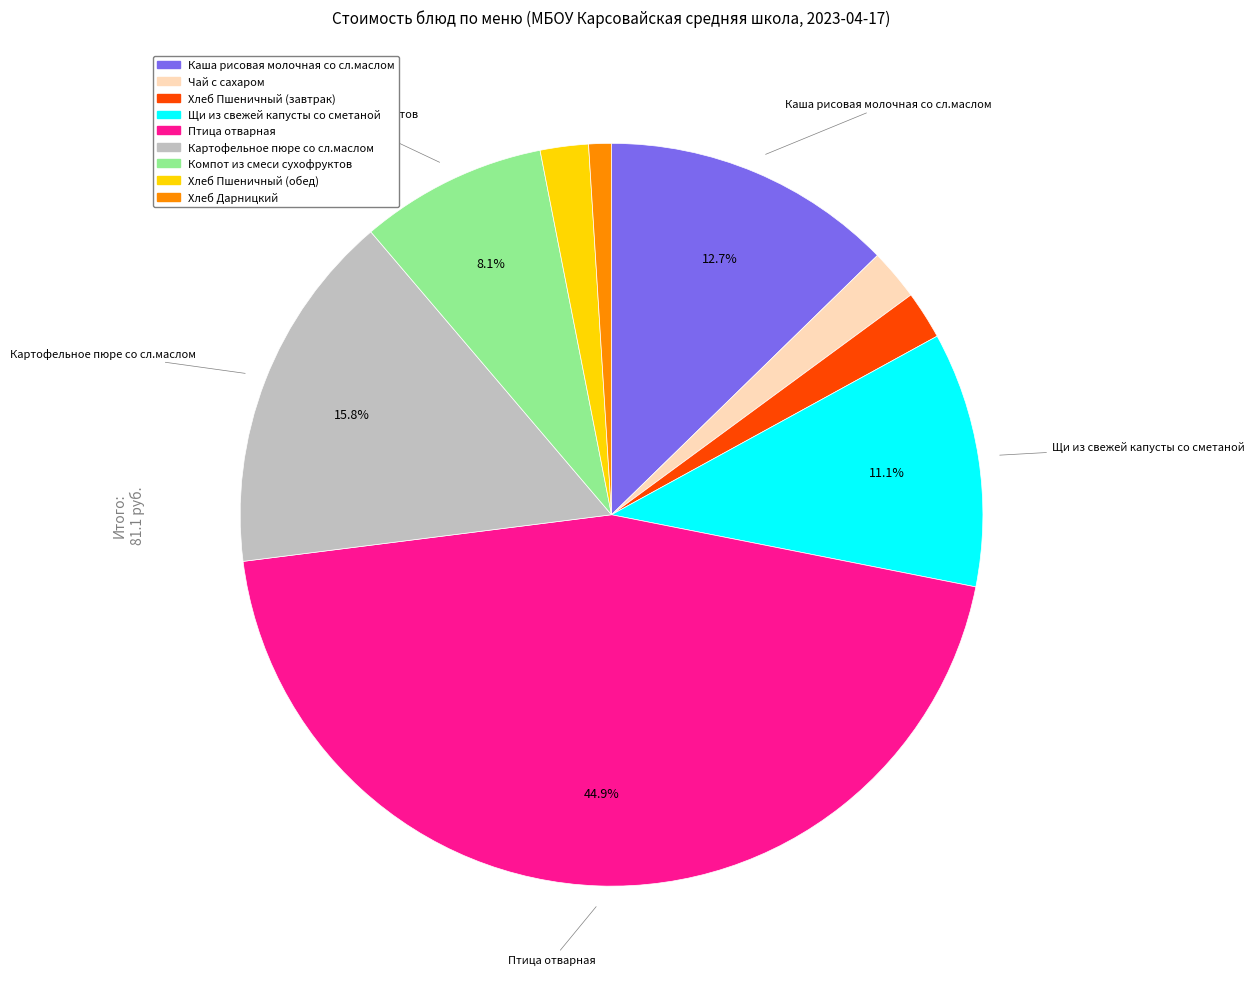

What percentage is the Птица отварная slice, to the nearest percent?

45%